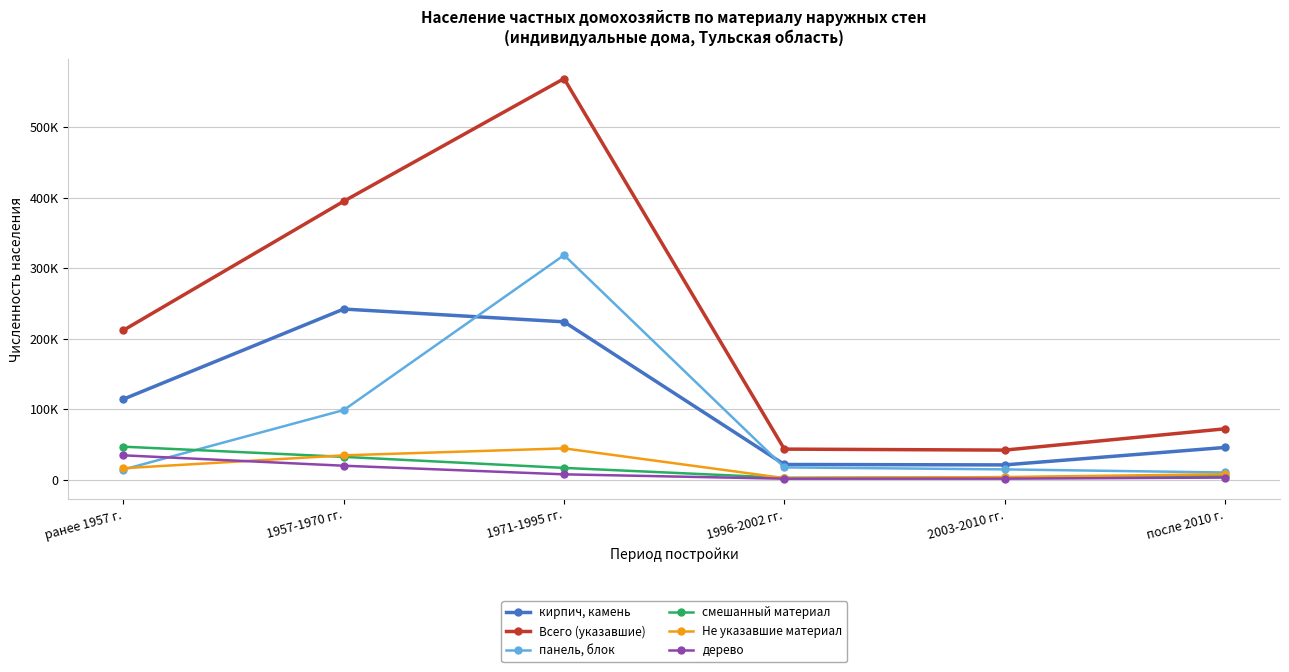

At which category does the chart reach its peak across all series?

1971-1995 гг.